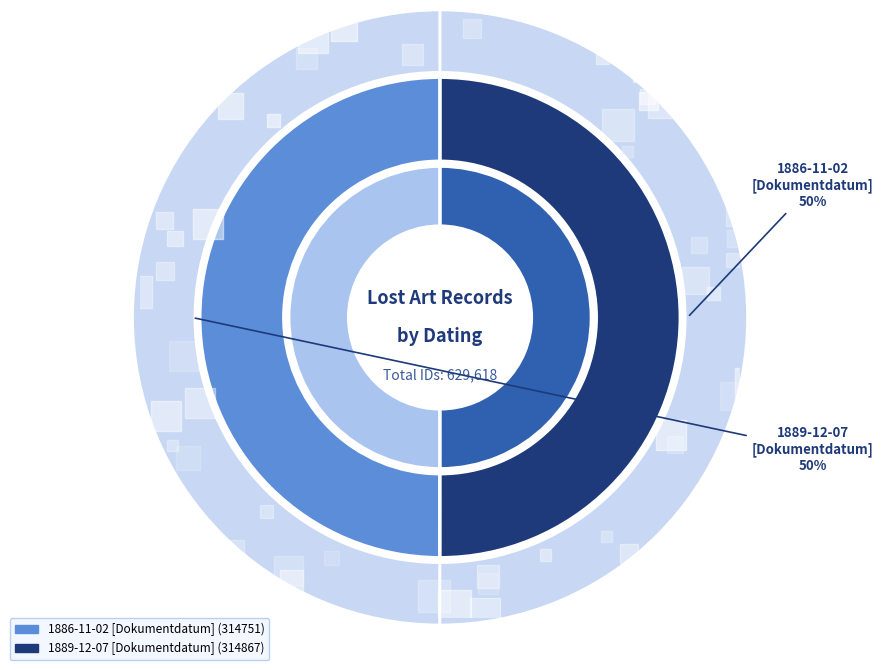

Between 1886-11-02 [Dokumentdatum] and 1889-12-07 [Dokumentdatum], which is larger?

1889-12-07 [Dokumentdatum]